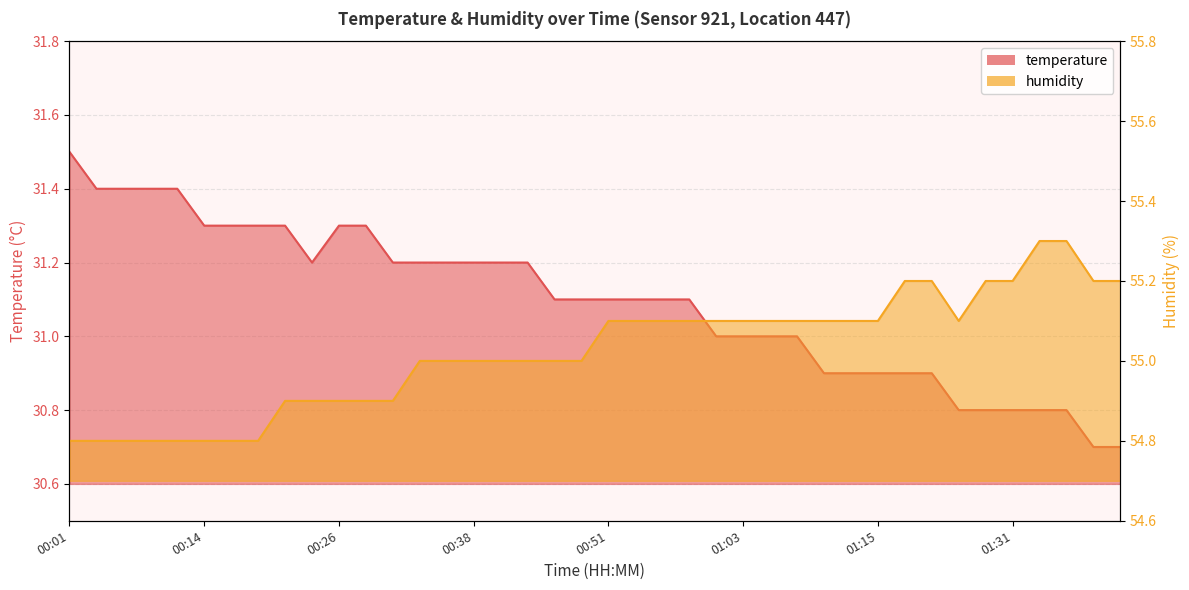

True or false: humidity and temperature intersect in this chart.

False